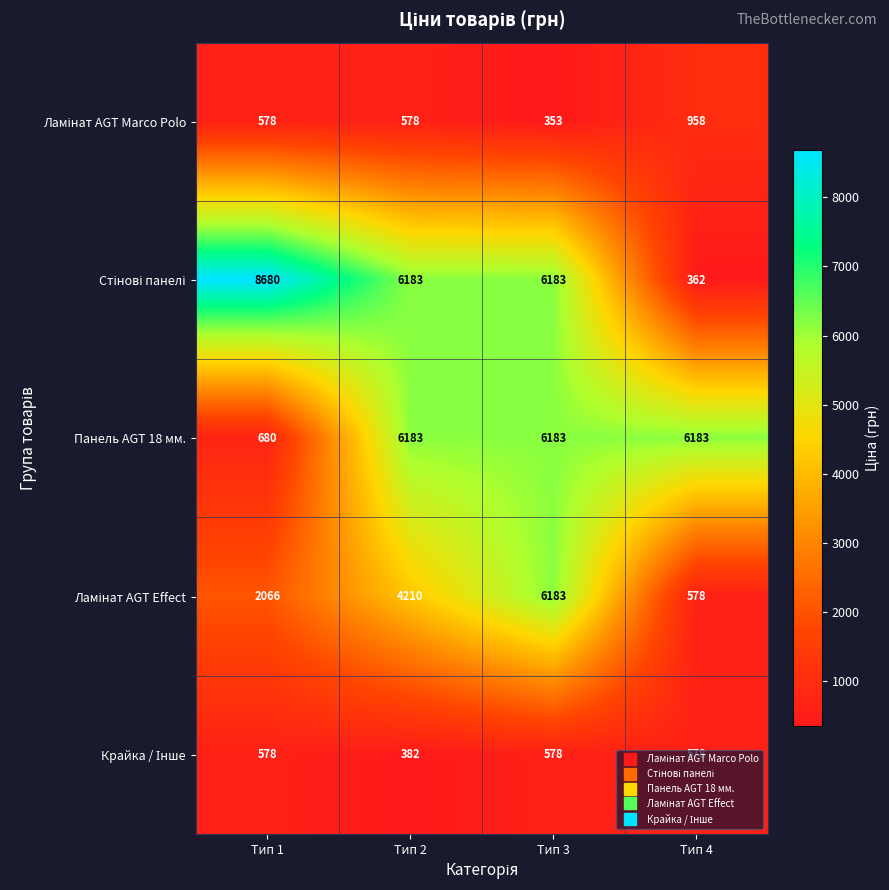

What is the spread (max minus min) of values at Тип 4?

5821